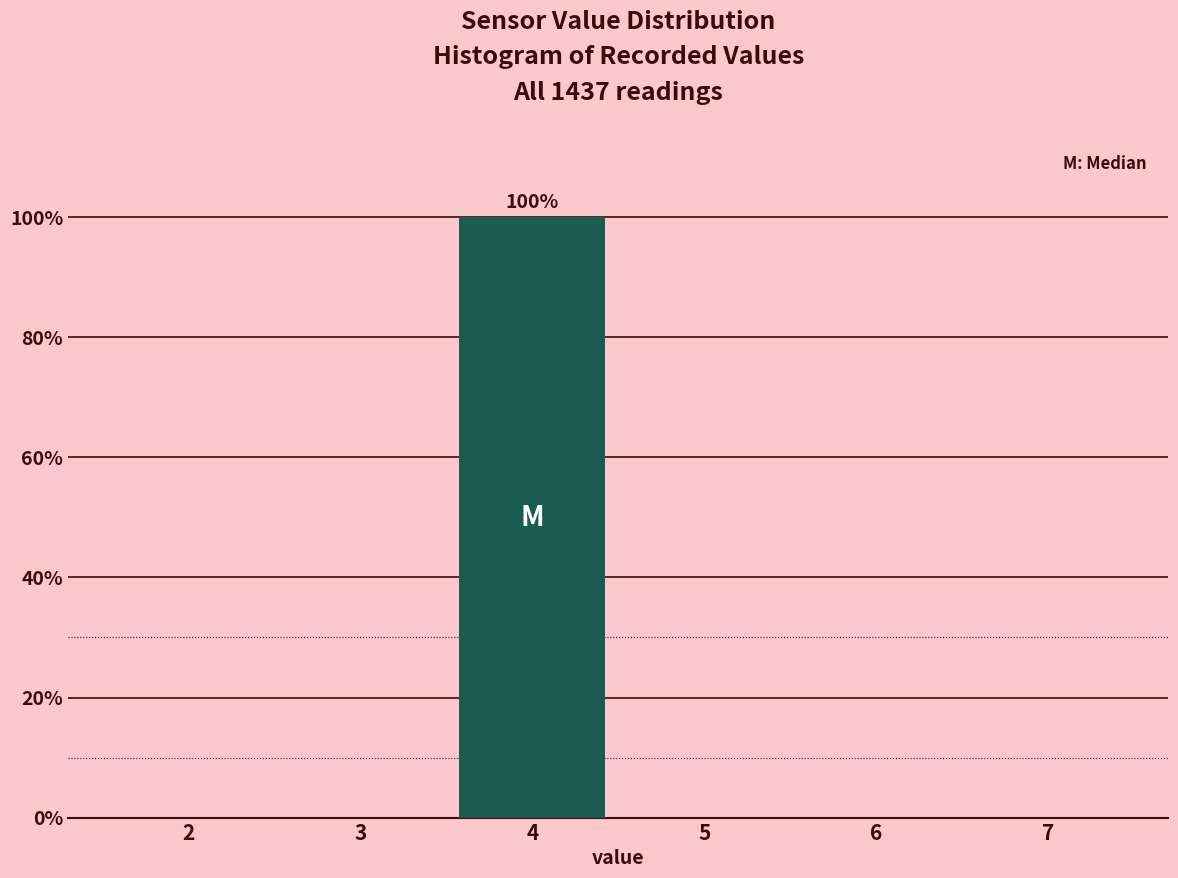

Reading right to left, what are all the values shown in this chart?

7=0	6=0	5=0	4=100	3=0	2=0